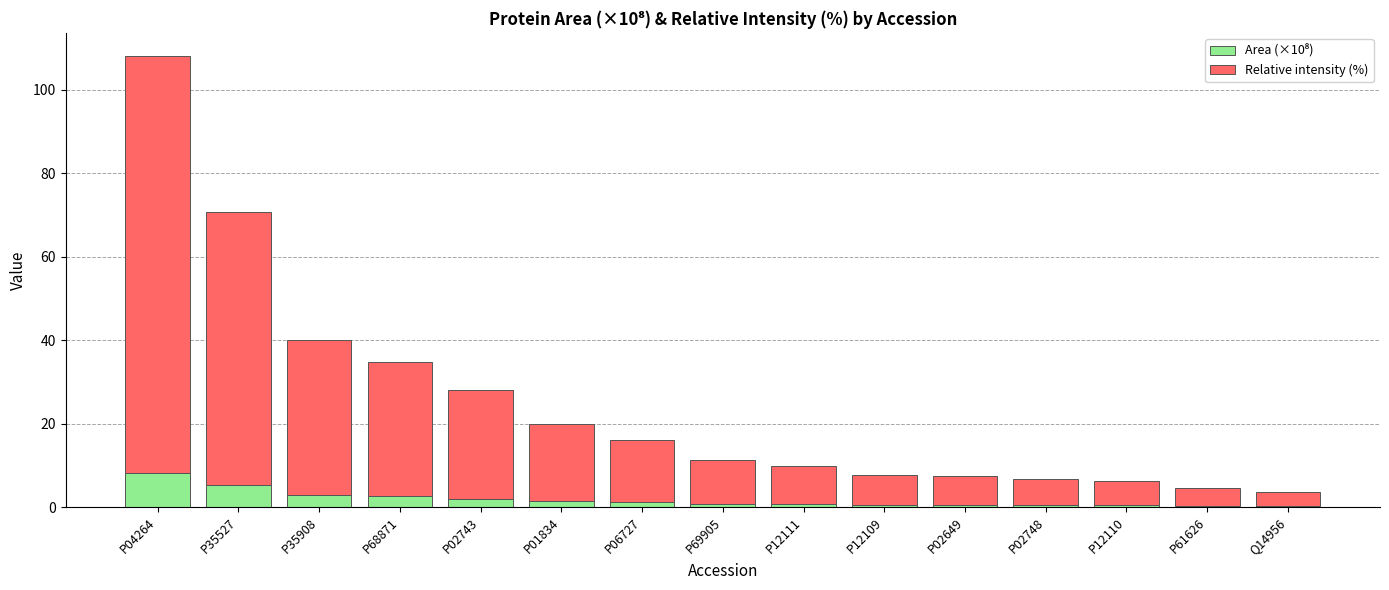

At which category is the sum across all series the highest?

P04264